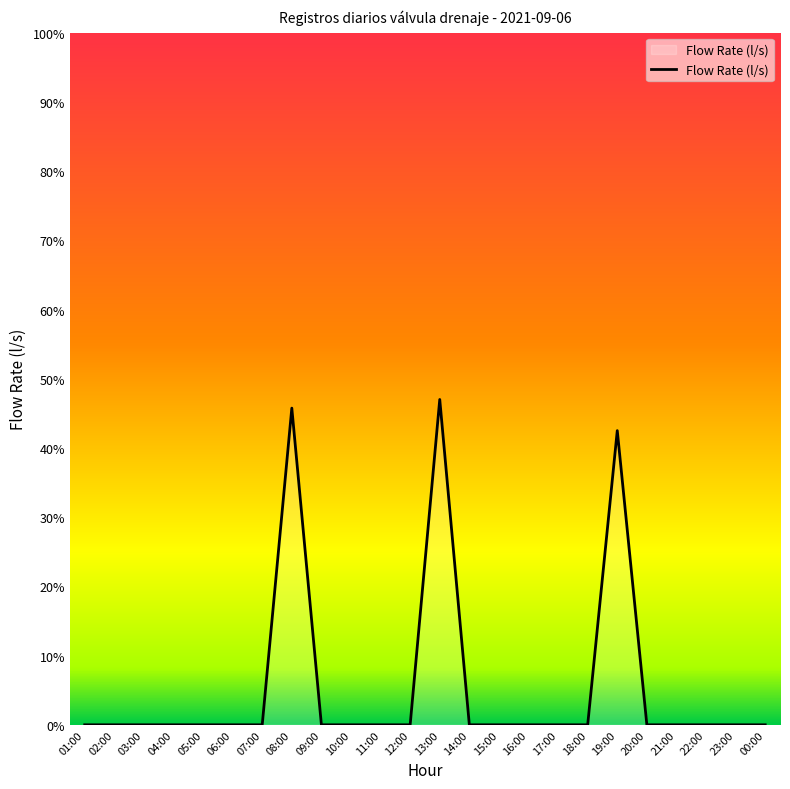

What is the sum of the values at 13:00 and 00:00?

47.0